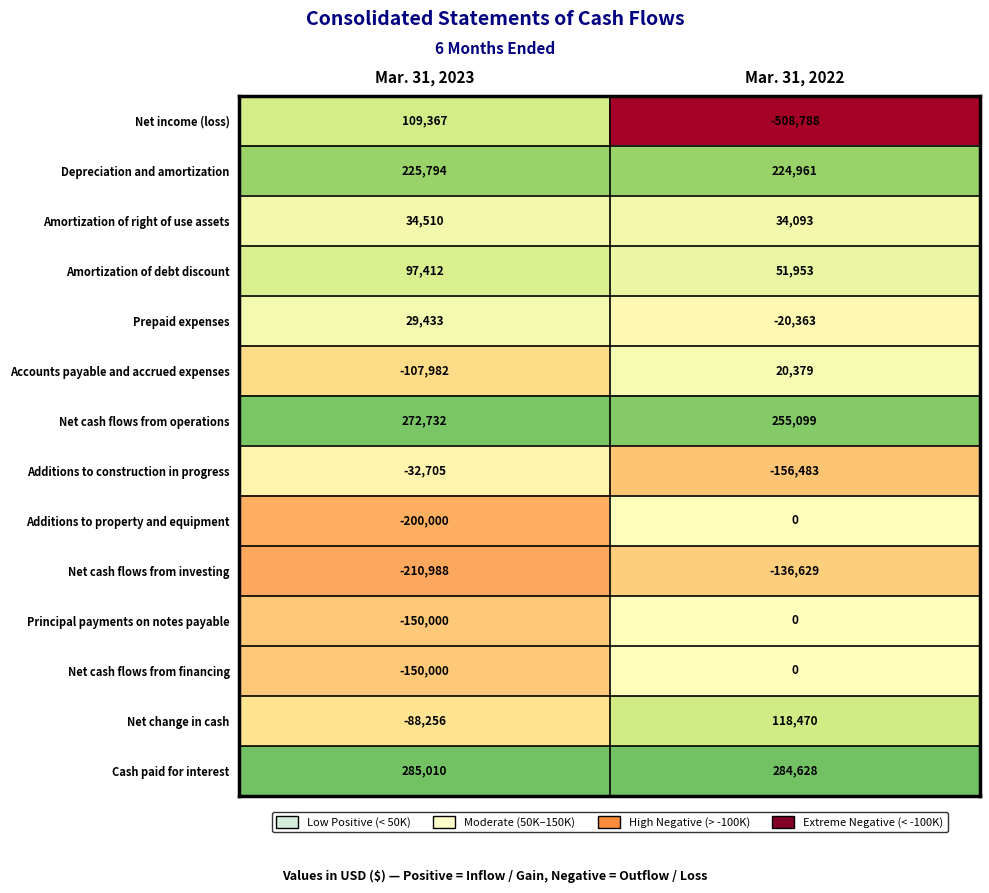

What is the greatest value displayed?

285010